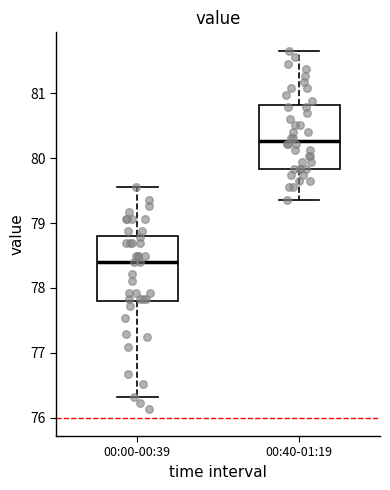

Which box's median line is the lowest?

00:00-00:39